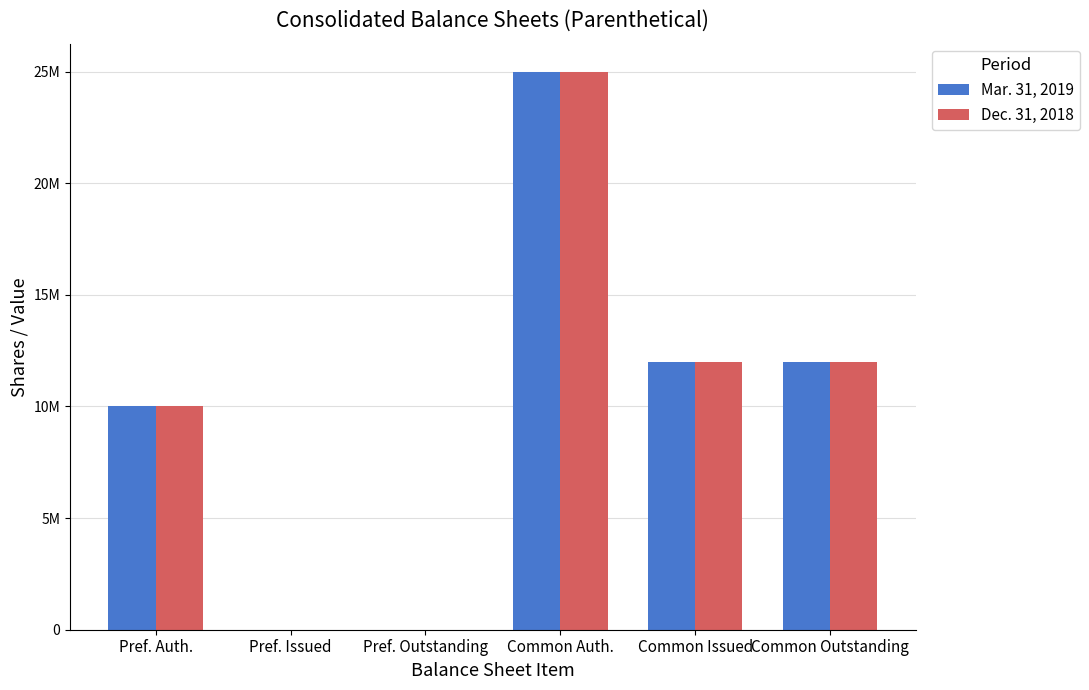

Rank the categories by Dec. 31, 2018 value from highest to lowest.

Common Auth., Common Issued, Common Outstanding, Pref. Auth., Pref. Issued, Pref. Outstanding